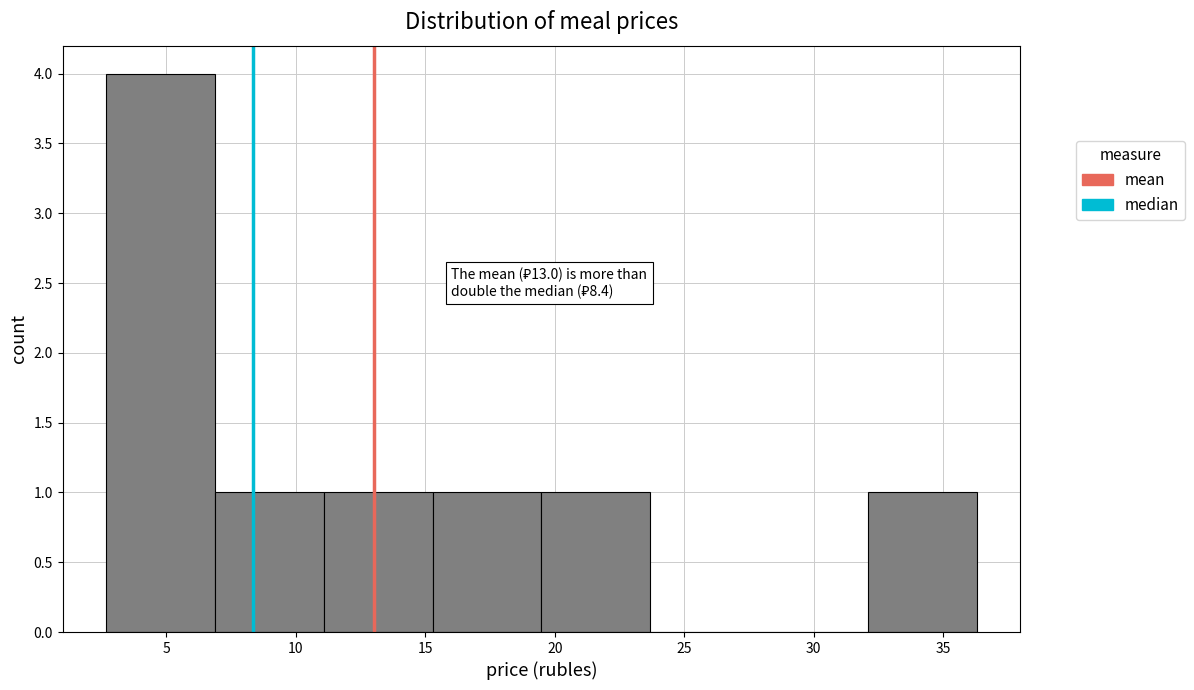

Over which range of the x-axis is the bar tallest?

2.5 to 7.0